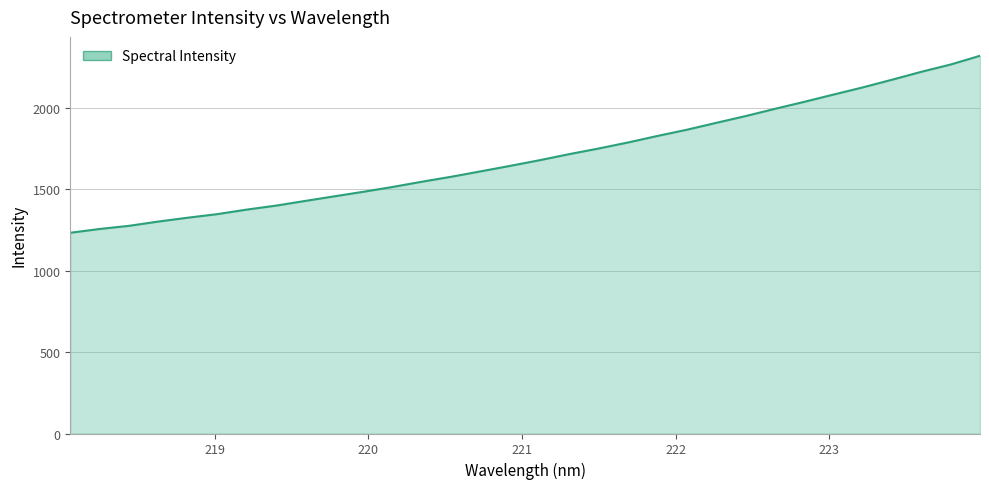

Count the number of values greater than 1679.

16